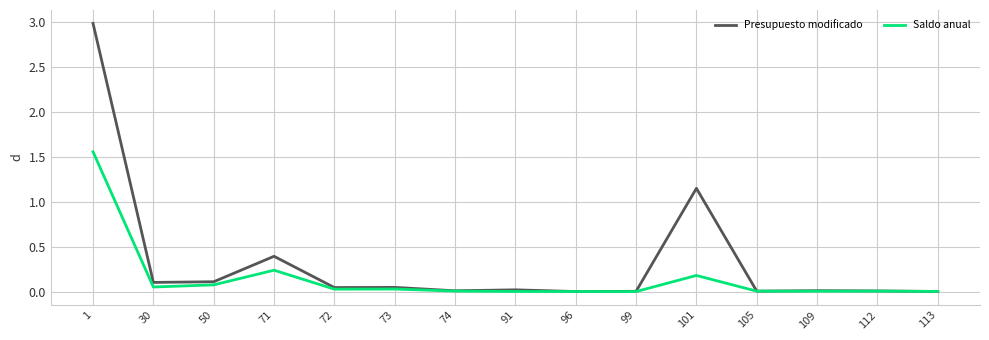

List the series in order of their peak value, highest first.

Presupuesto modificado, Saldo anual